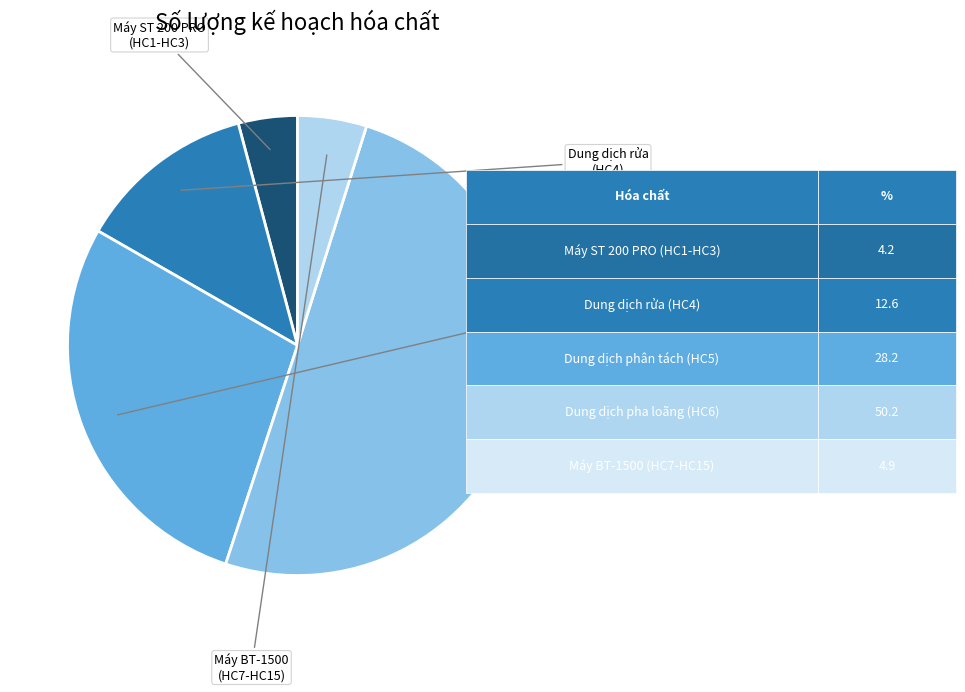

Which slice represents more than half of the pie?

HC6